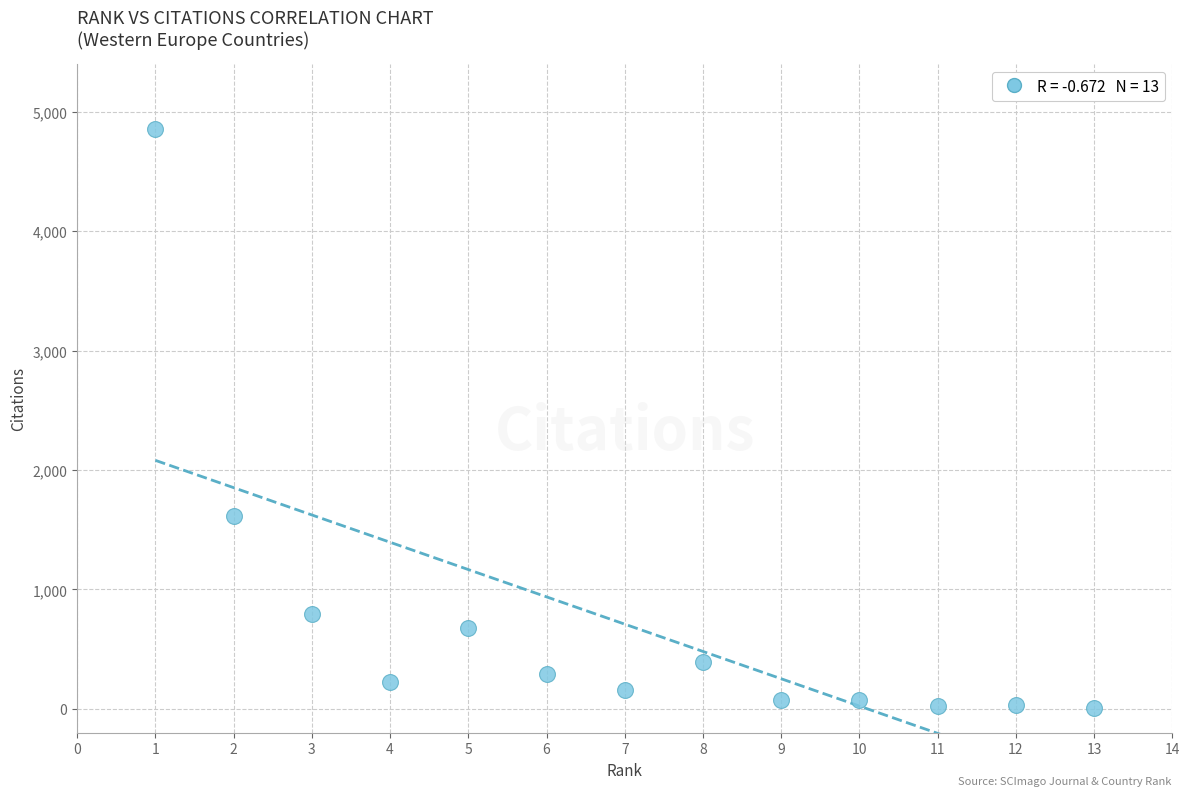

What Y value in the scatter plot is closest to 2429?

1613